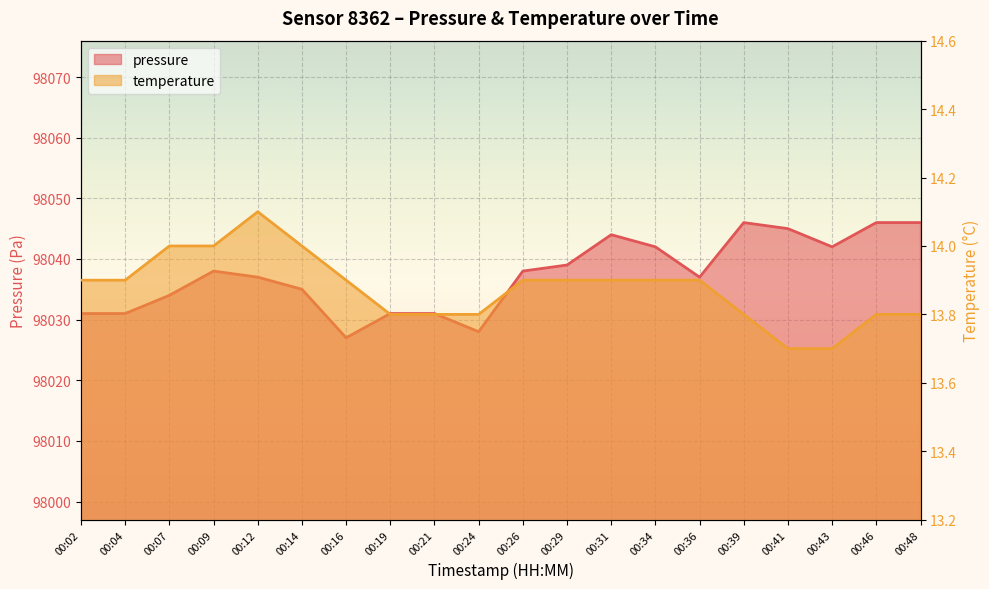

At 00:07, list the series in order from largest to smallest.

pressure, temperature